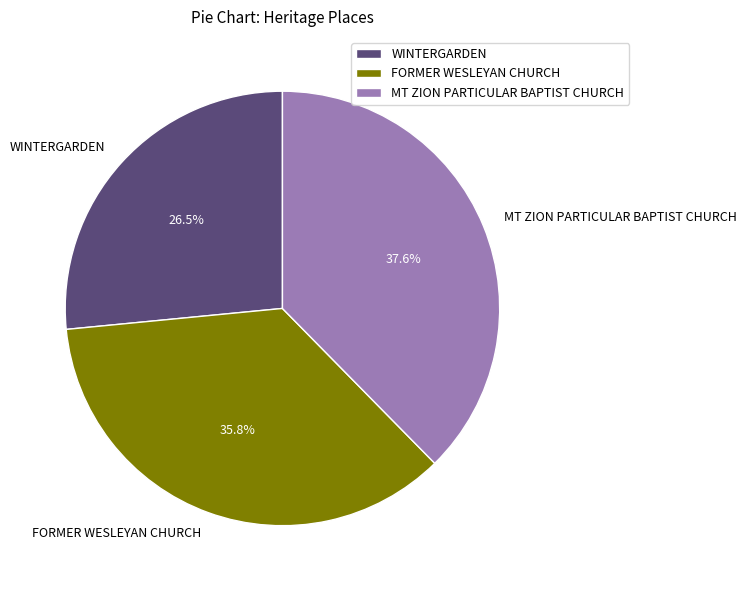

Do MT ZION PARTICULAR BAPTIST CHURCH and FORMER WESLEYAN CHURCH together represent more than half of the pie?

Yes